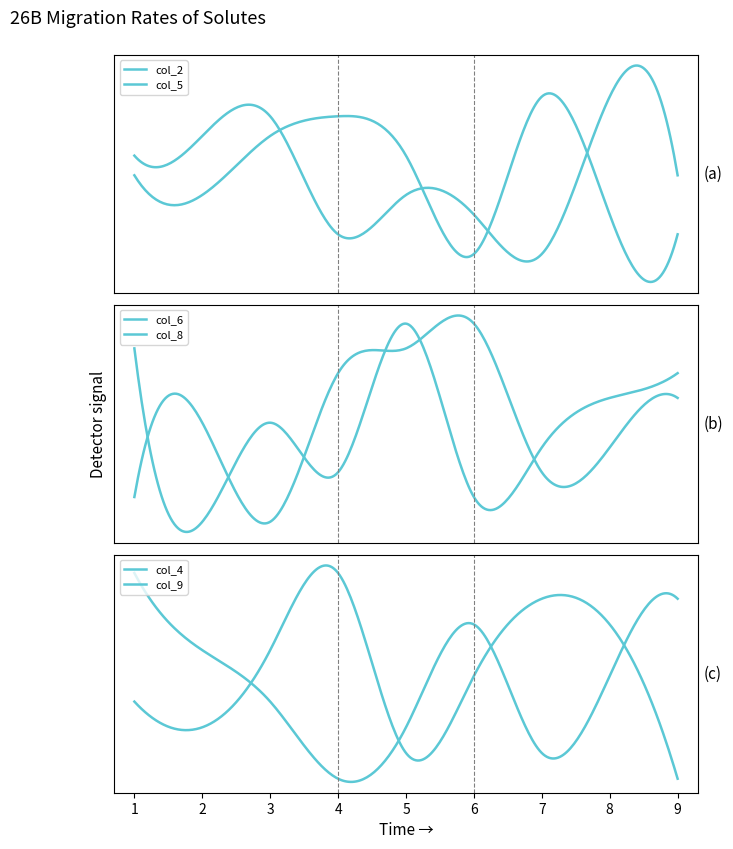

Reading left to right, list all the values displayed in this chart.

col_2: 6	1	3	8	9	7	1	4	2	5	6	3	7
col_5: 3	9	8	1	6	5	2	9	7	4	6	1	8
col_6: 2	6	4	5	3	8	3	7	9	6	8	5	1
col_8: 9	8	4	1	3	2	7	1	4	5	8	6	3
col_4: 5	4	7	8	9	2	1	3	4	6	7	5	8
col_9: 7	1	5	2	9	6	4	8	3	1	5	2	4